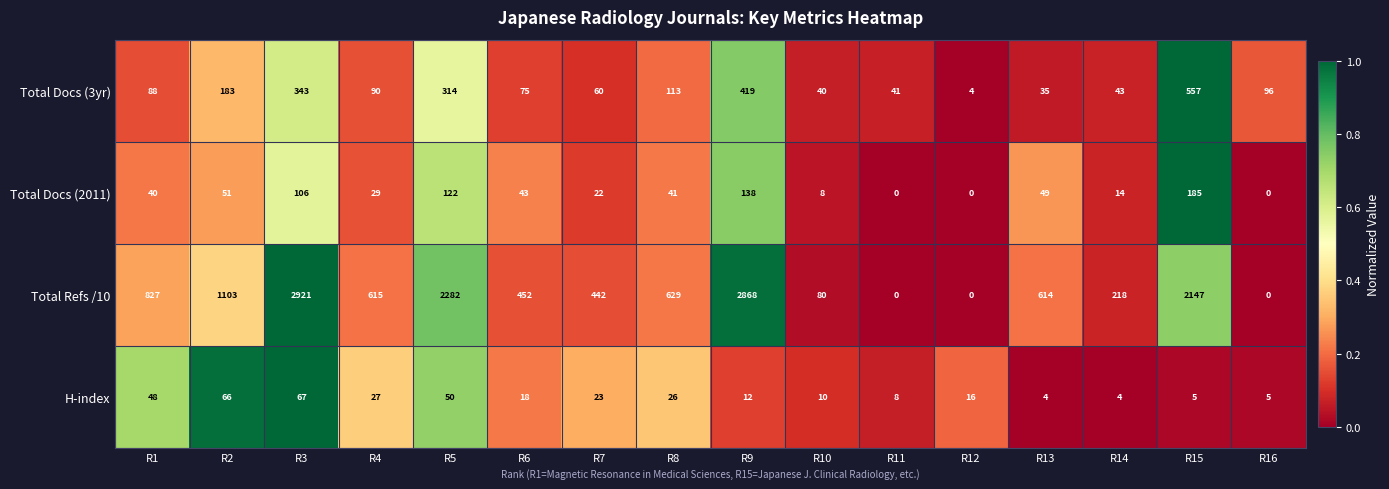

True or false: Total Docs (3yr) has a value of 183 at R2.

True